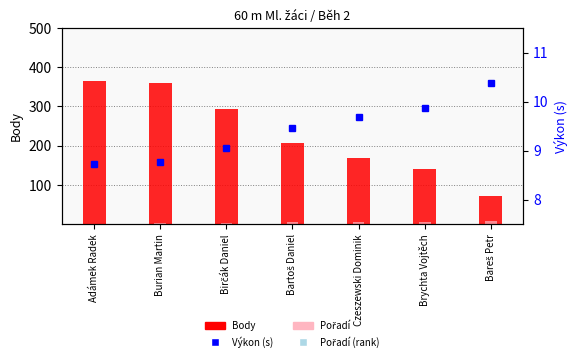

List the series in order of their peak value, highest first.

Body, Výkon (s), Pořadí, Pořadí (rank)